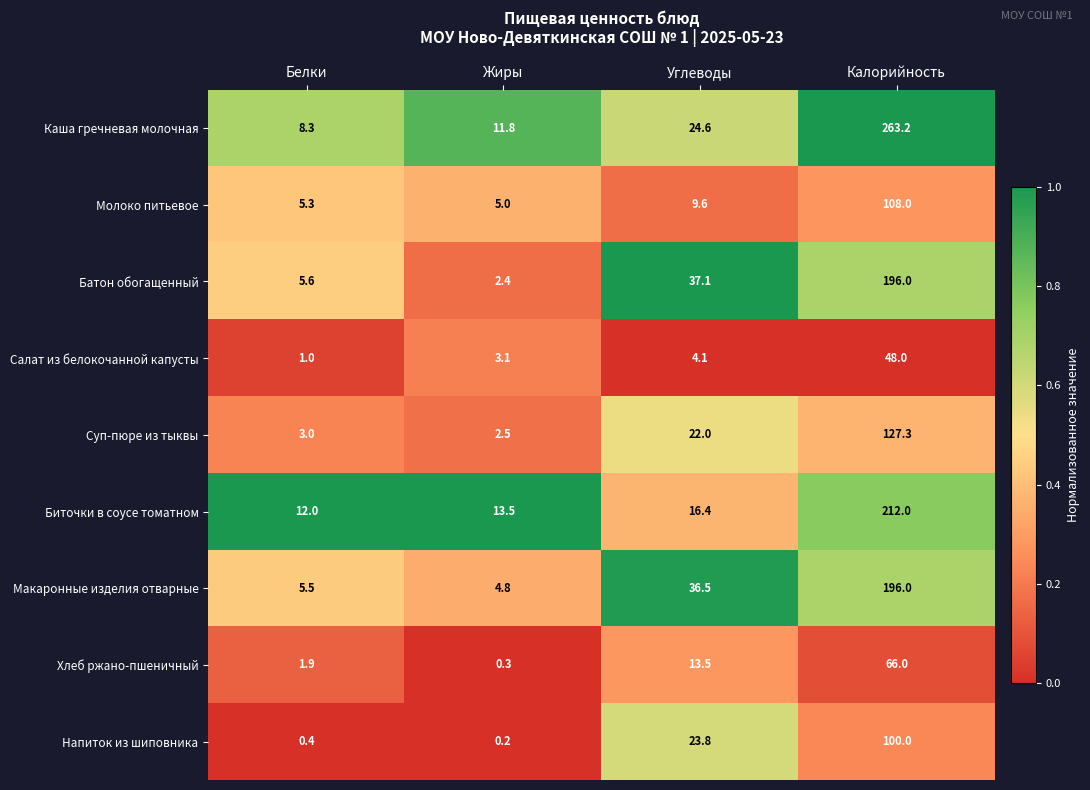

What is the total value across all series at Калорийность?

1316.5